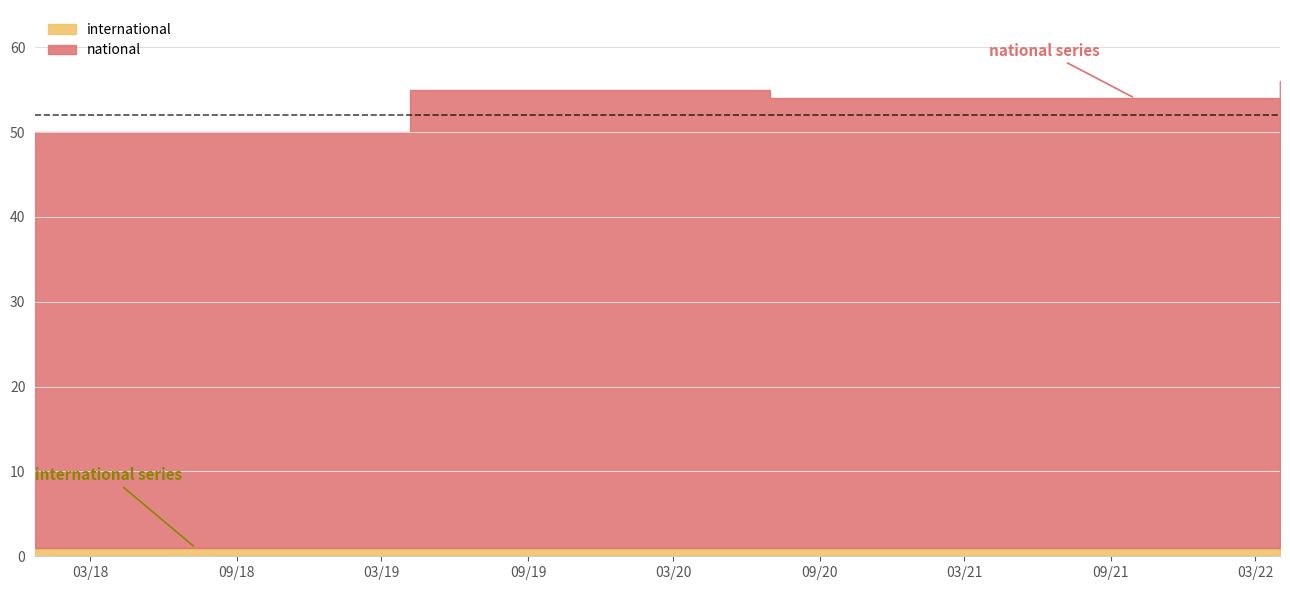

True or false: national has a value of 68 at 2018-07-11.

False